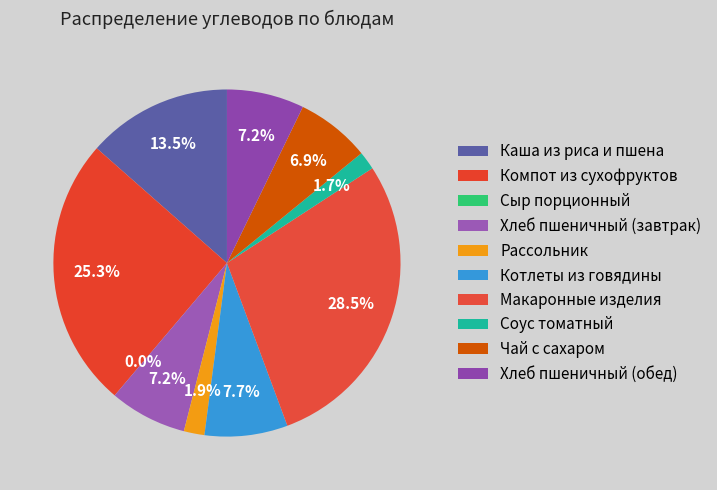

Is it true that Рассольник is 1% of the pie?

False